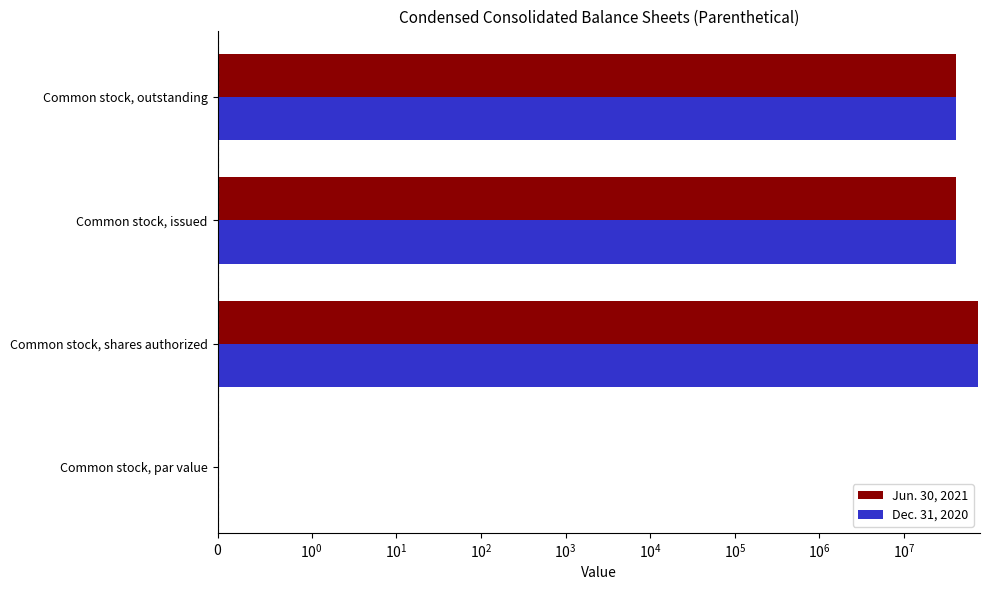

Is it true that Jun. 30, 2021 equals 16415952.8 at Common stock, outstanding?

False